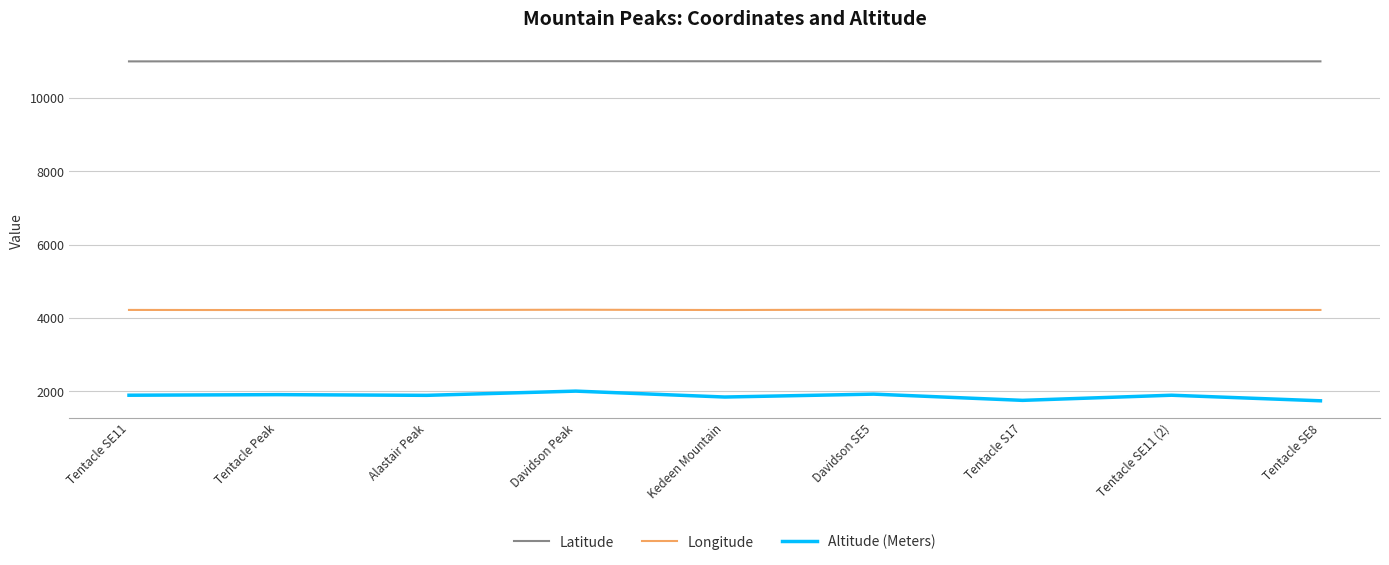

What are all the series names shown in the legend?

Latitude, Longitude, Altitude (Meters)